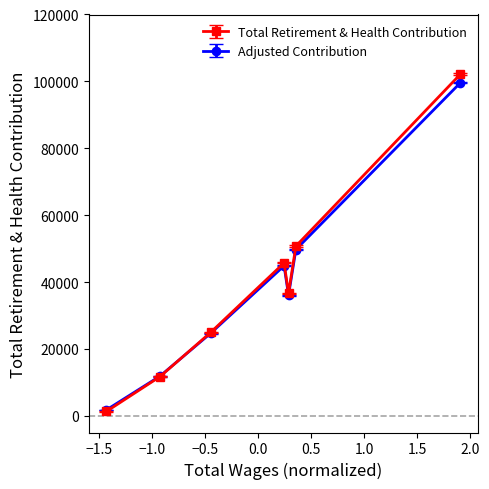

What is the value of the Adjusted Contribution point at the 4th from the left?

44849.4